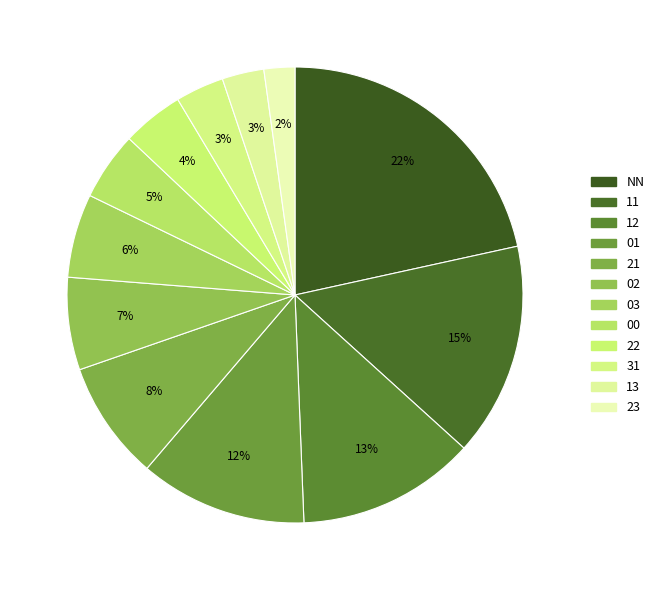

Rank the categories by value from highest to lowest.

NN, 11, 12, 01, 21, 02, 03, 00, 22, 31, 13, 23